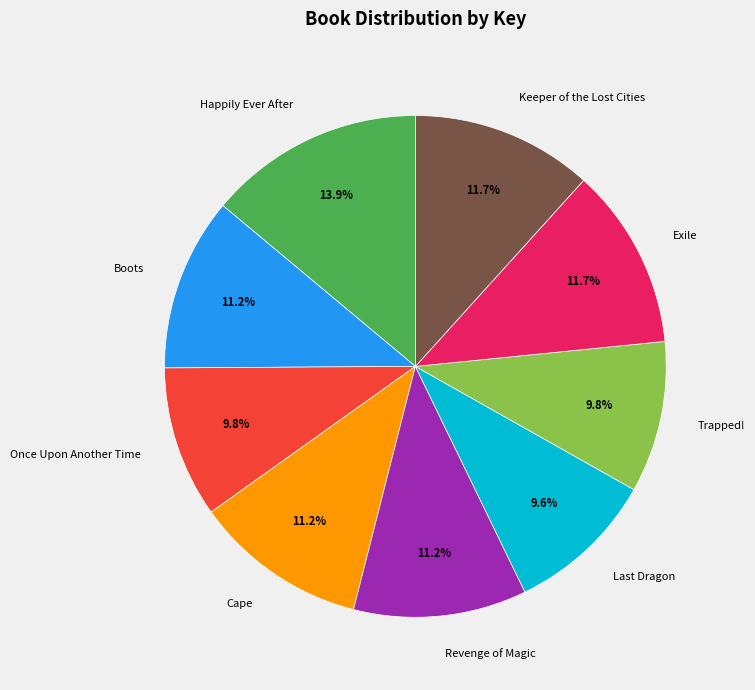

What percentage is NOT represented by Keeper of the Lost Cities?

88.3%